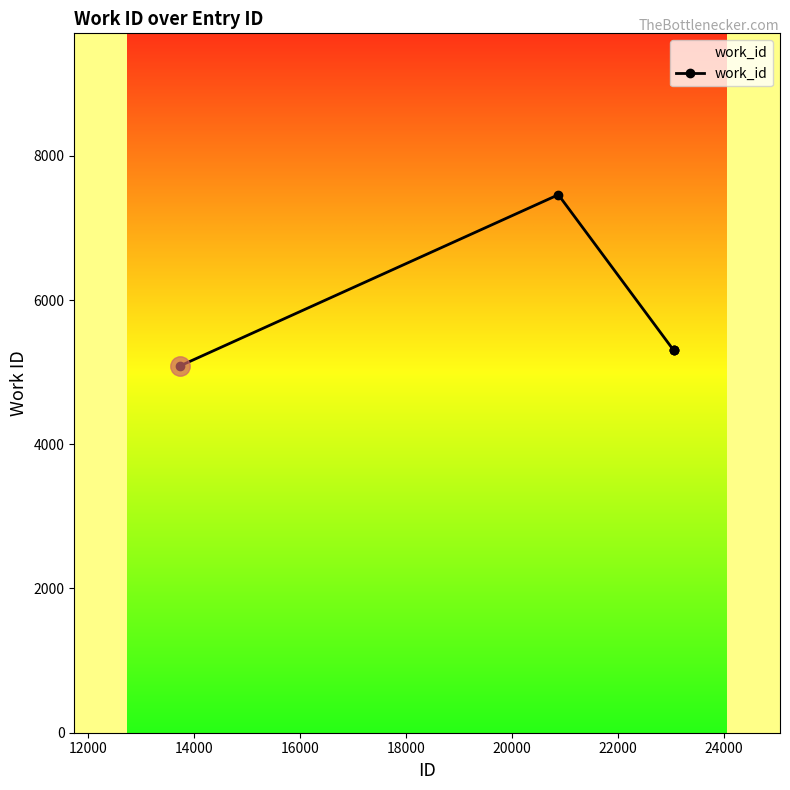

Reading right to left, list all the values displayed in this chart.

5301	5301	5301	7460	5088